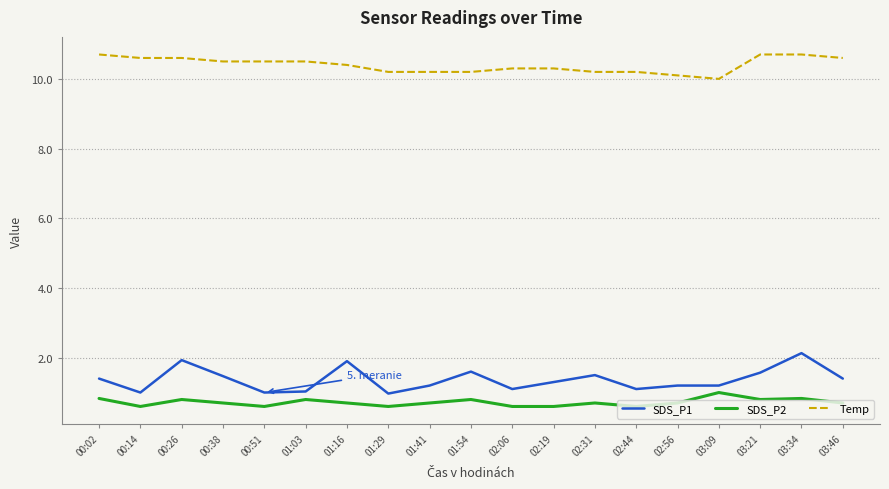

At 00:14, list the series in order from smallest to largest.

SDS_P2, SDS_P1, Temp